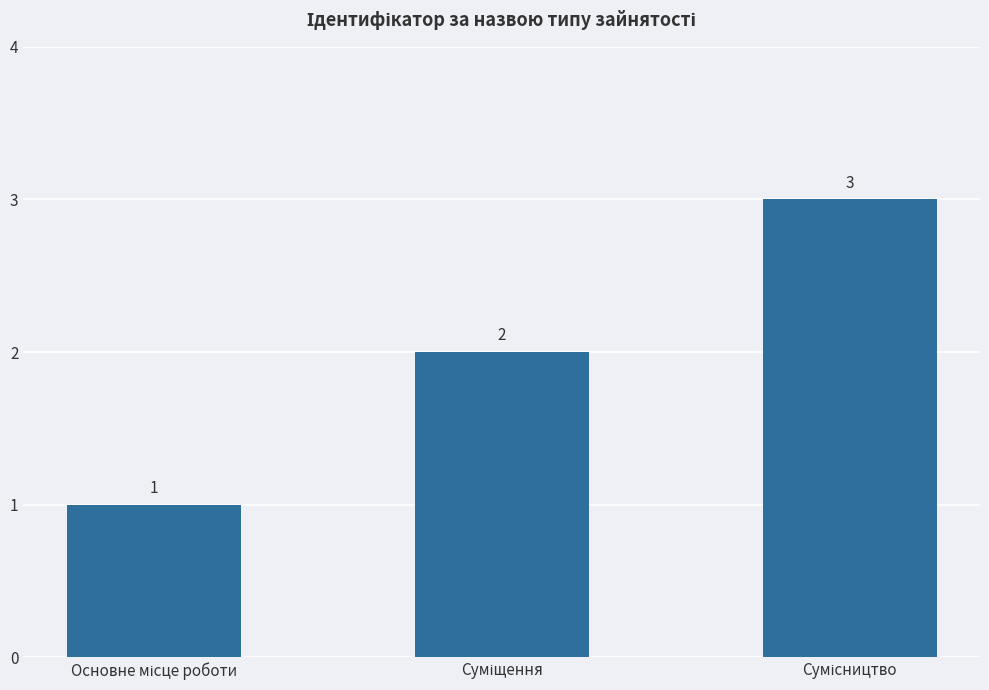

What is the maximum value shown in the chart?

3